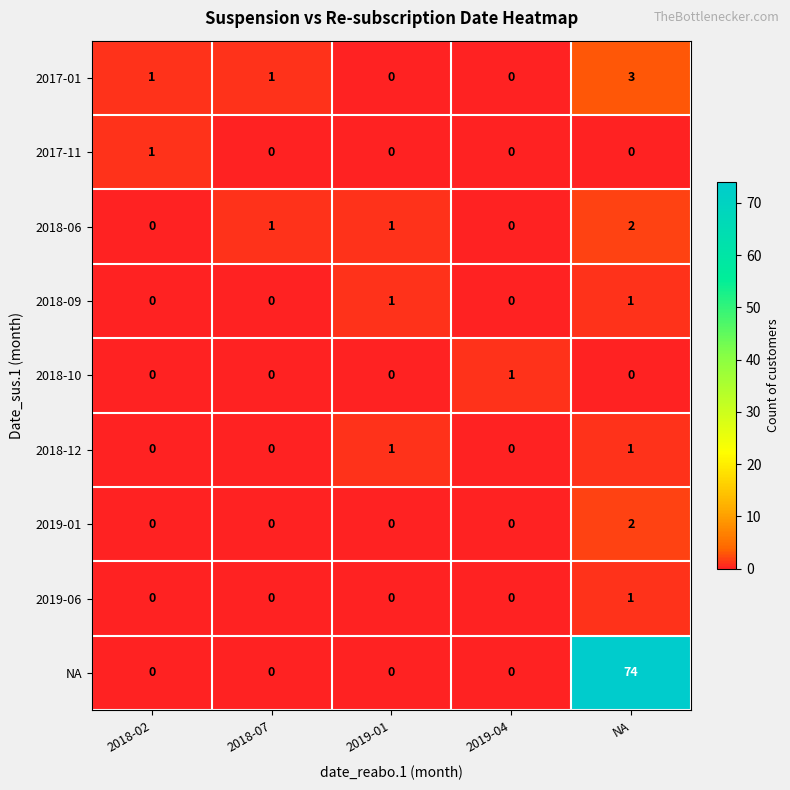

Is the value of 2018-06 at 2019-04 greater than the value of 2018-12 at NA?

No